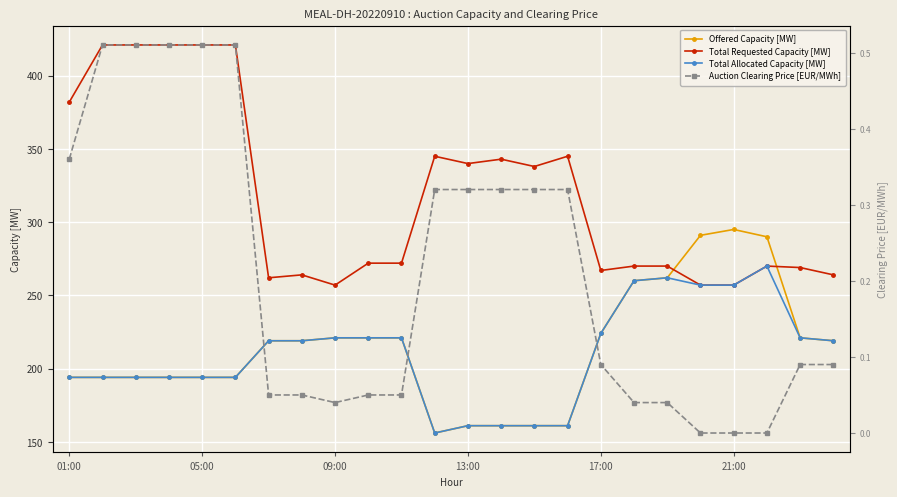

What is the lowest value of the Total Requested Capacity [MW] series?

257